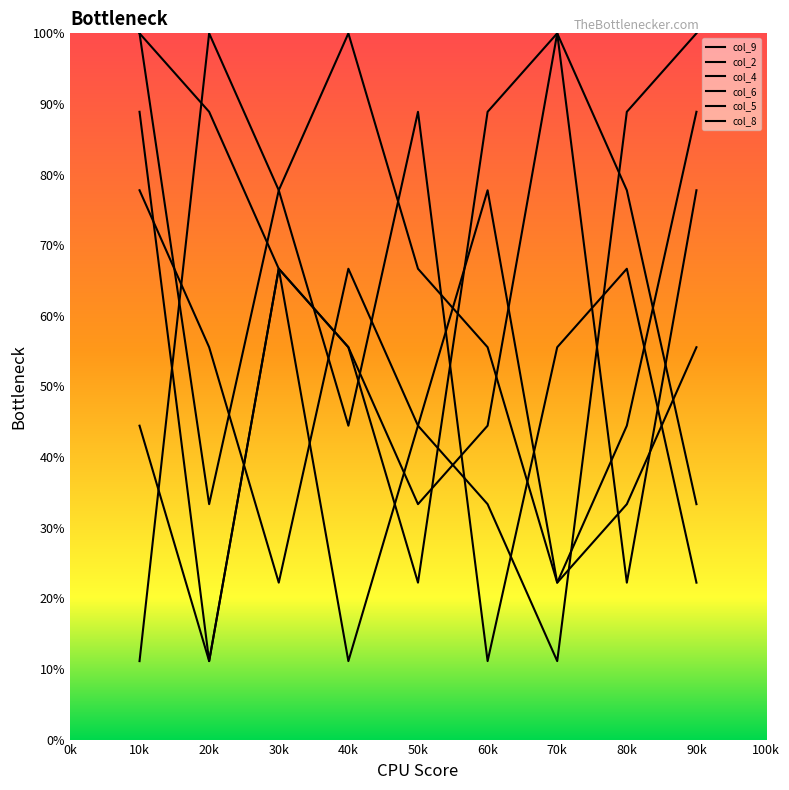

How many lines are shown in the chart?

6